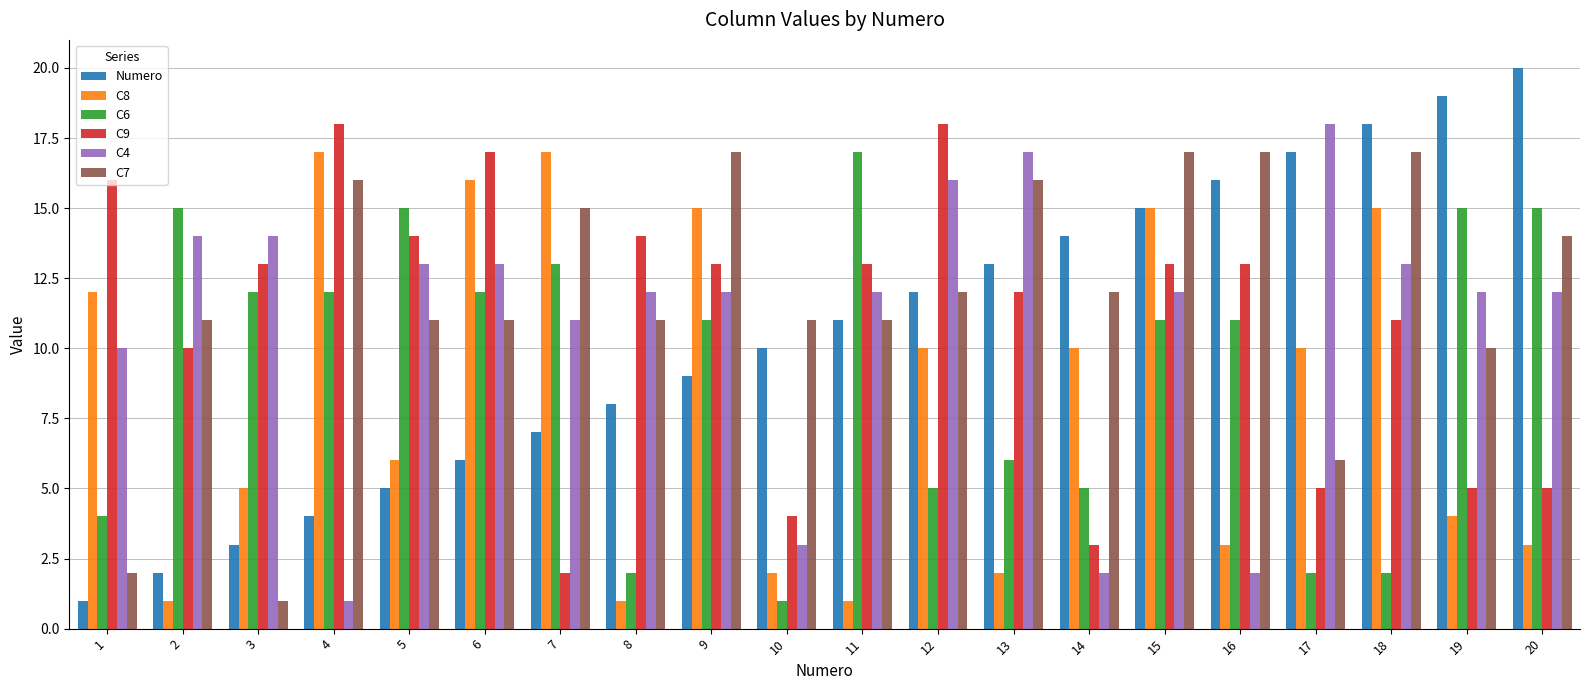

How many groups of bars are there?

20